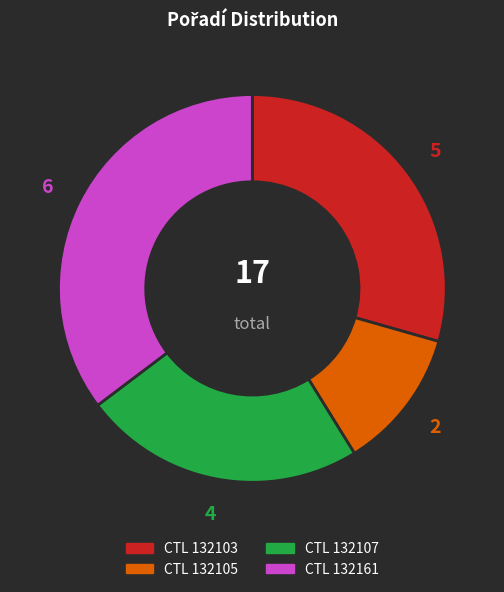

Does any single category account for the majority?

No